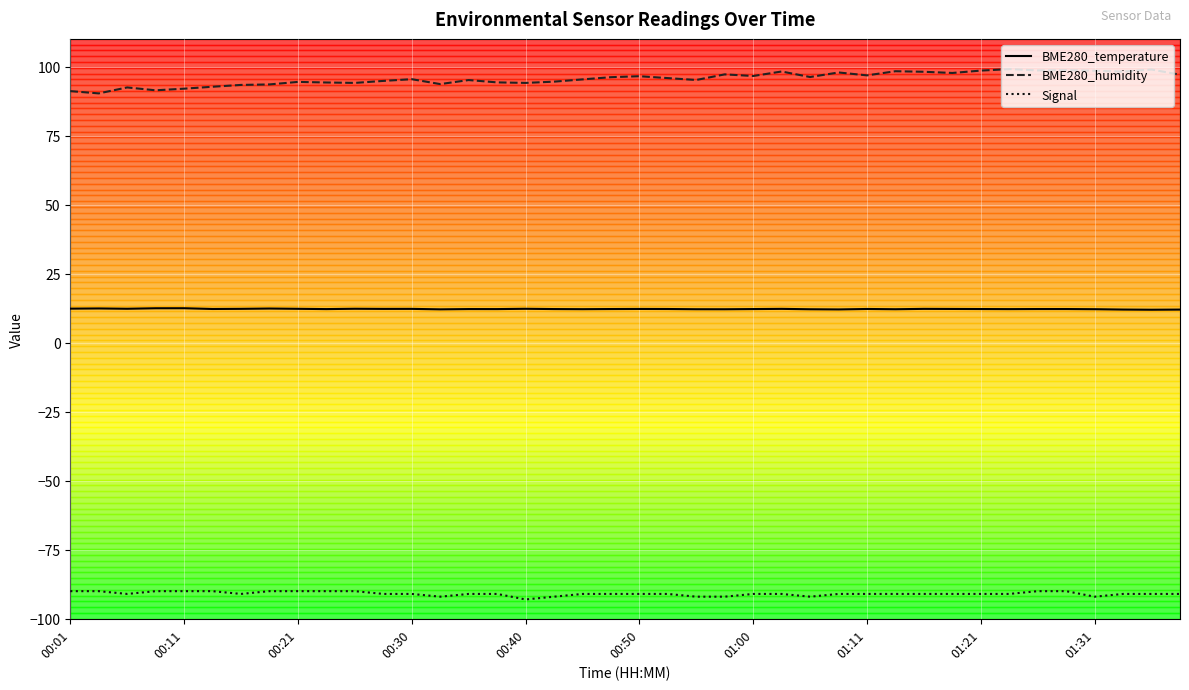

Count the number of categories in the chart.

40